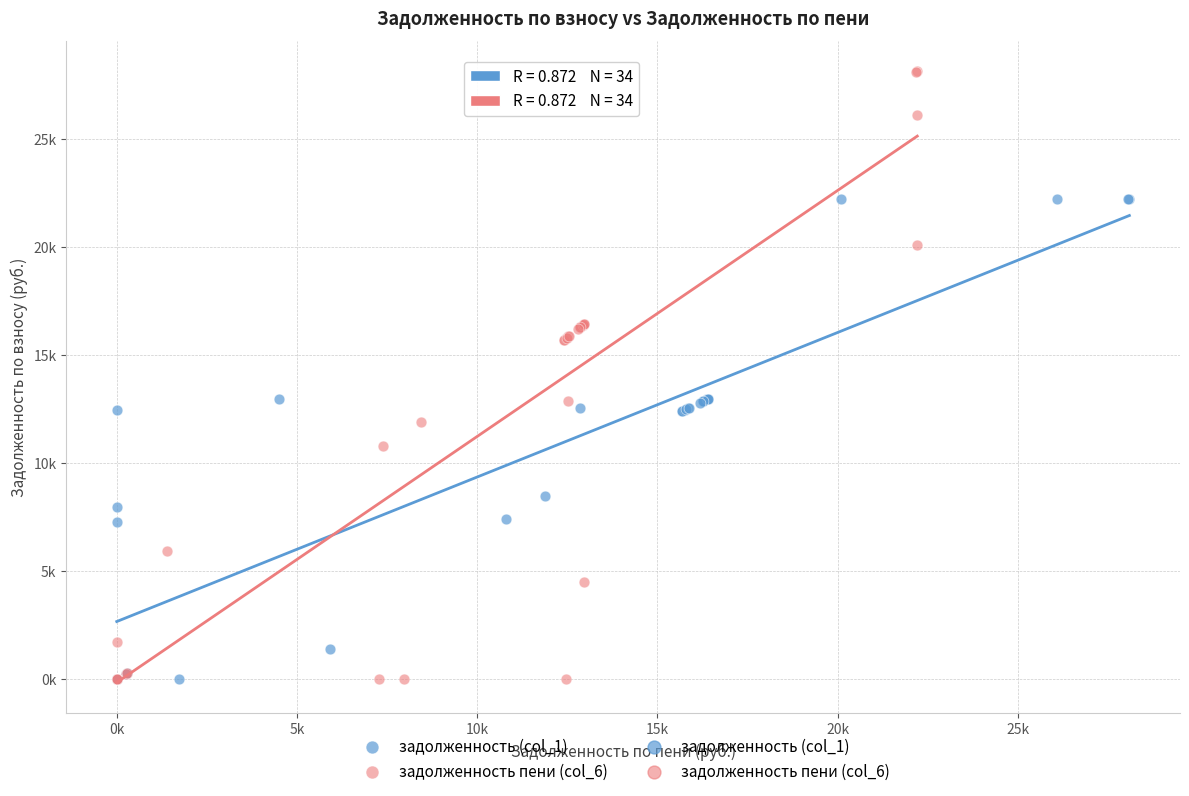

Which series has the widest spread of Y values?

задолженность пени (col_6)